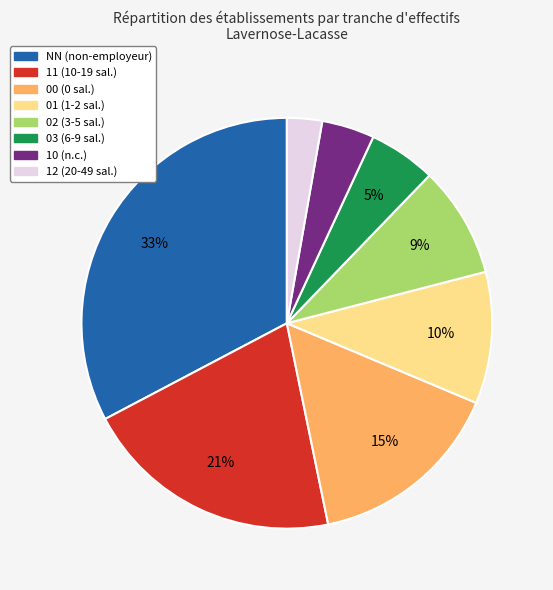

To the nearest percent, what percentage of the pie is 10?

4%